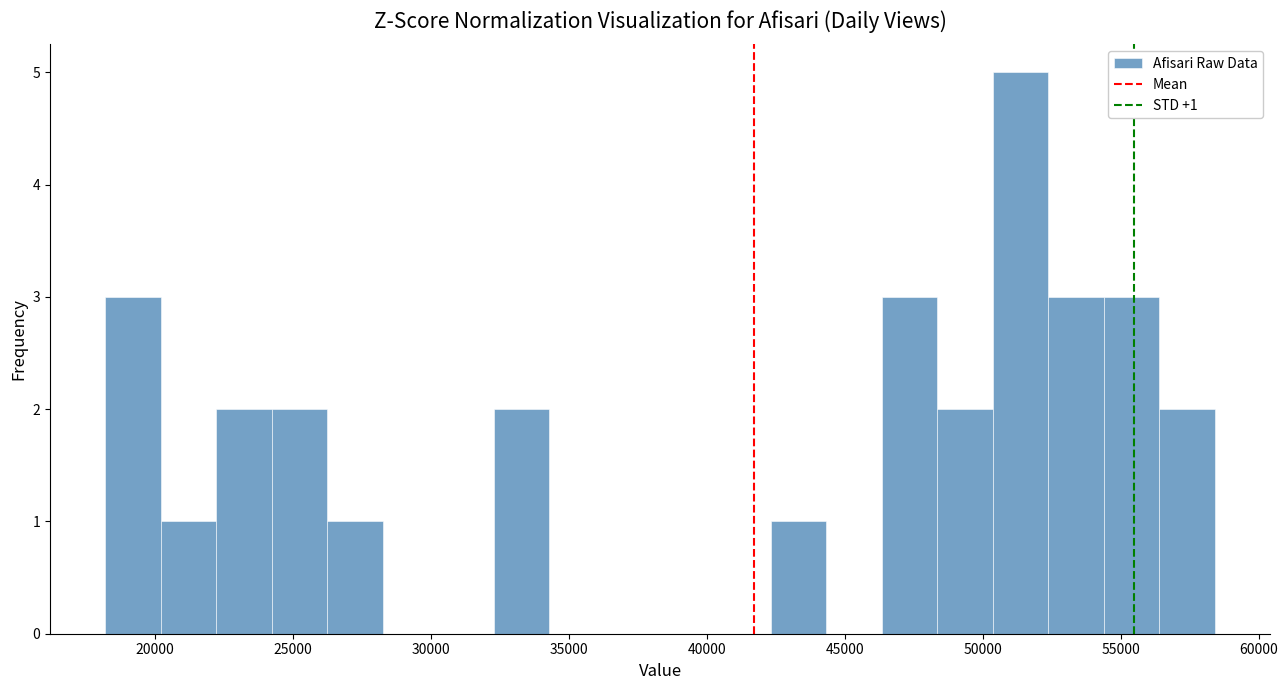

Which range on the x-axis has the tallest bar?

50500 to 52500